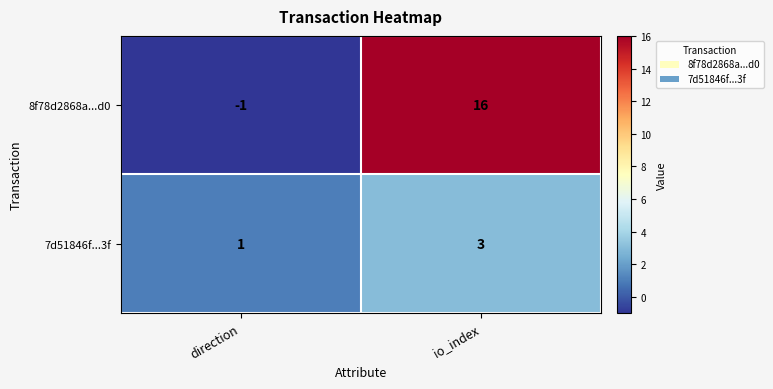

List the series in order of their overall mean, highest first.

8f78d2868a...d0, 7d51846f...3f